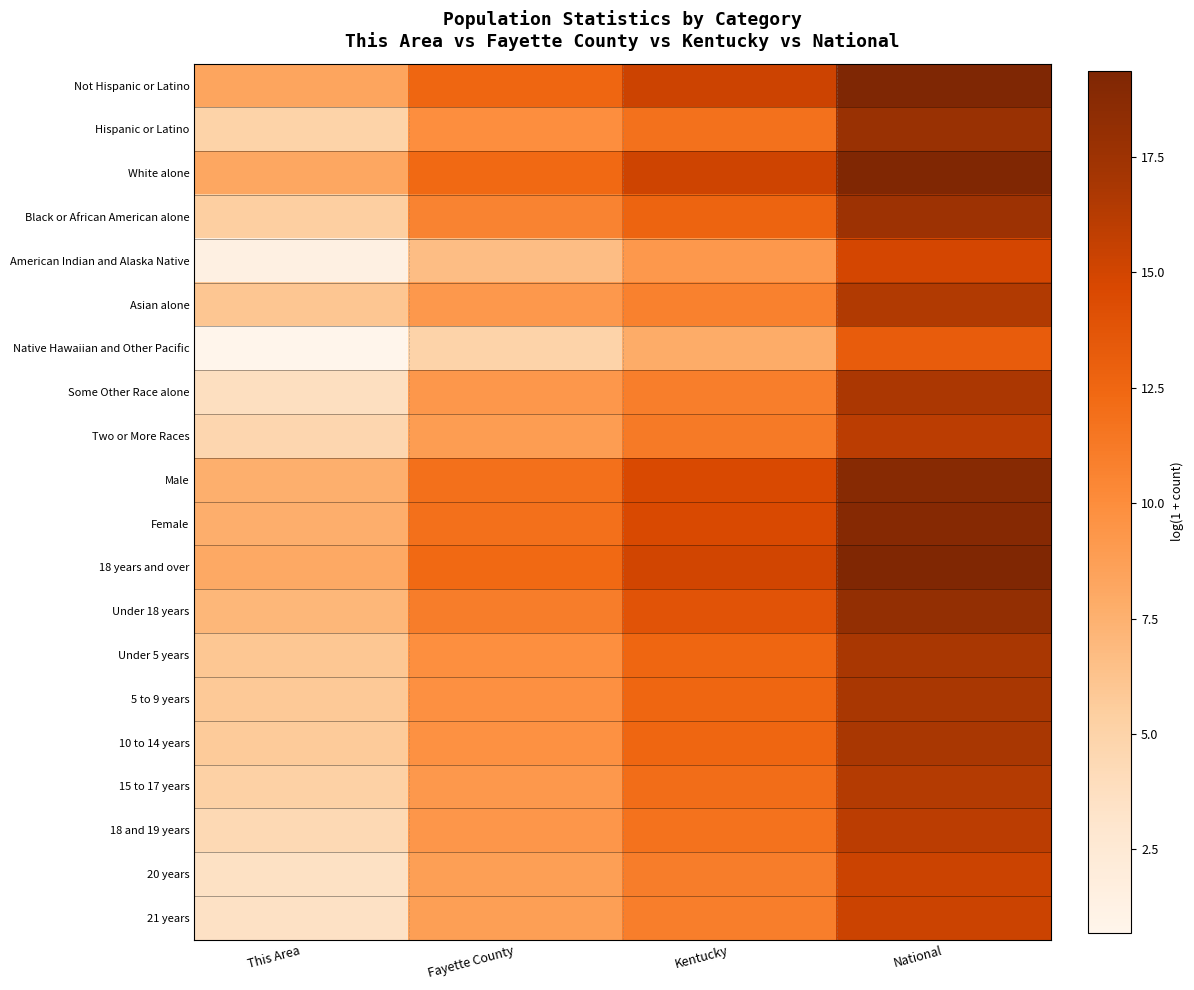

Reading left to right, transcribe all the data shown in this chart.

Not Hispanic or Latino: This Area=8.3	Fayette County=12.5	Kentucky=15.3	National=19.4
Hispanic or Latino: This Area=5.0	Fayette County=9.9	Kentucky=11.8	National=17.7
White alone: This Area=8.1	Fayette County=12.3	Kentucky=15.2	National=19.2
Black or African American alone: This Area=5.4	Fayette County=10.7	Kentucky=12.7	National=17.5
American Indian and Alaska Native: This Area=1.4	Fayette County=6.6	Kentucky=9.2	National=14.9
Asian alone: This Area=6.1	Fayette County=9.2	Kentucky=10.8	National=16.5
Native Hawaiian and Other Pacific: This Area=0.7	Fayette County=5.0	Kentucky=7.8	National=13.2
Some Other Race alone: This Area=3.8	Fayette County=9.3	Kentucky=10.9	National=16.8
Two or More Races: This Area=4.6	Fayette County=8.9	Kentucky=11.2	National=16.0
Male: This Area=7.6	Fayette County=11.9	Kentucky=14.6	National=18.8
Female: This Area=7.7	Fayette County=11.9	Kentucky=14.6	National=18.9
18 years and over: This Area=8.0	Fayette County=12.4	Kentucky=15.0	National=19.3
Under 18 years: This Area=7.1	Fayette County=11.0	Kentucky=13.8	National=18.1
Under 5 years: This Area=6.0	Fayette County=9.9	Kentucky=12.6	National=16.8
5 to 9 years: This Area=5.9	Fayette County=9.8	Kentucky=12.6	National=16.8
10 to 14 years: This Area=5.7	Fayette County=9.7	Kentucky=12.6	National=16.8
15 to 17 years: This Area=5.2	Fayette County=9.2	Kentucky=12.1	National=16.4
18 and 19 years: This Area=4.4	Fayette County=9.3	Kentucky=11.7	National=16.0
20 years: This Area=3.6	Fayette County=8.8	Kentucky=11.0	National=15.3
21 years: This Area=3.5	Fayette County=8.8	Kentucky=11.0	National=15.3